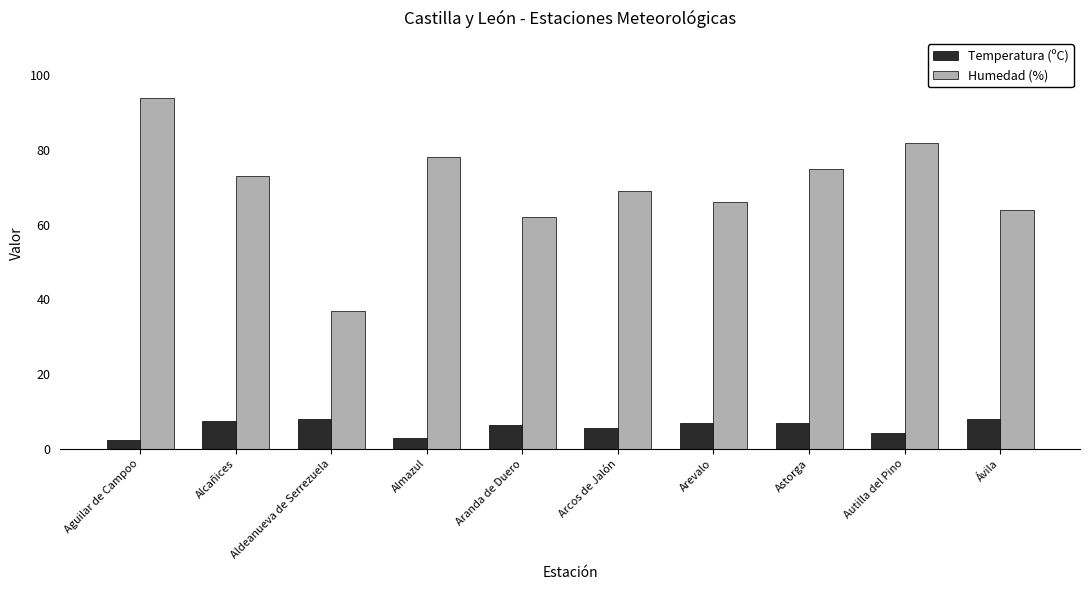

Is the value of Temperatura (ºC) at Aldeanueva de Serrezuela greater than the value of Humedad (%) at Alcañices?

No